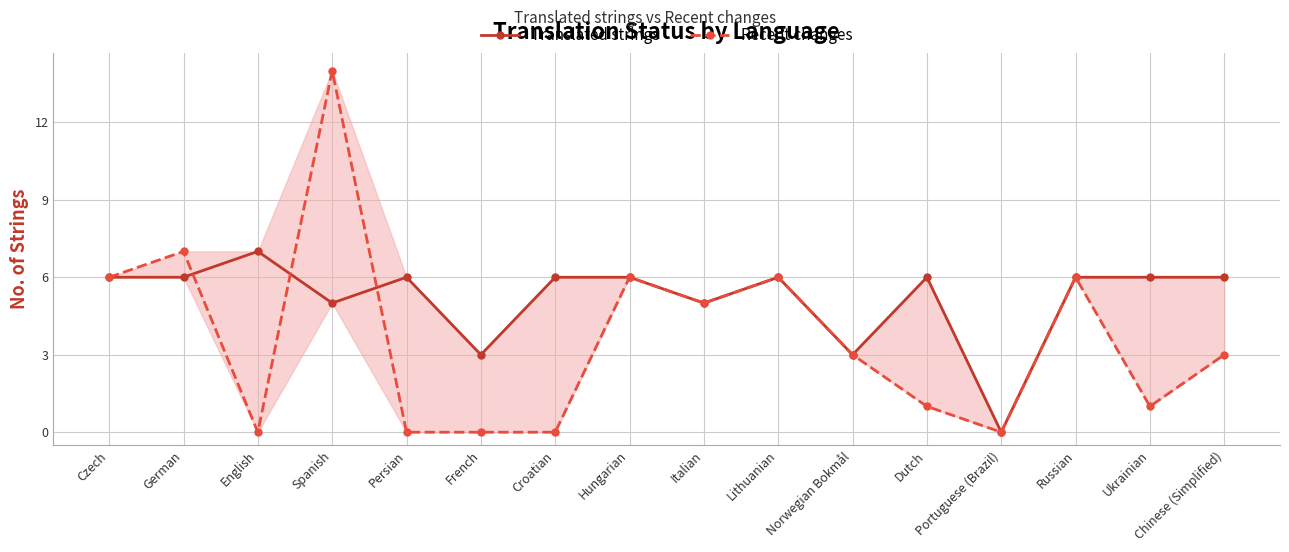

Rank the series by their maximum value, from highest to lowest.

Recent changes, Translated strings